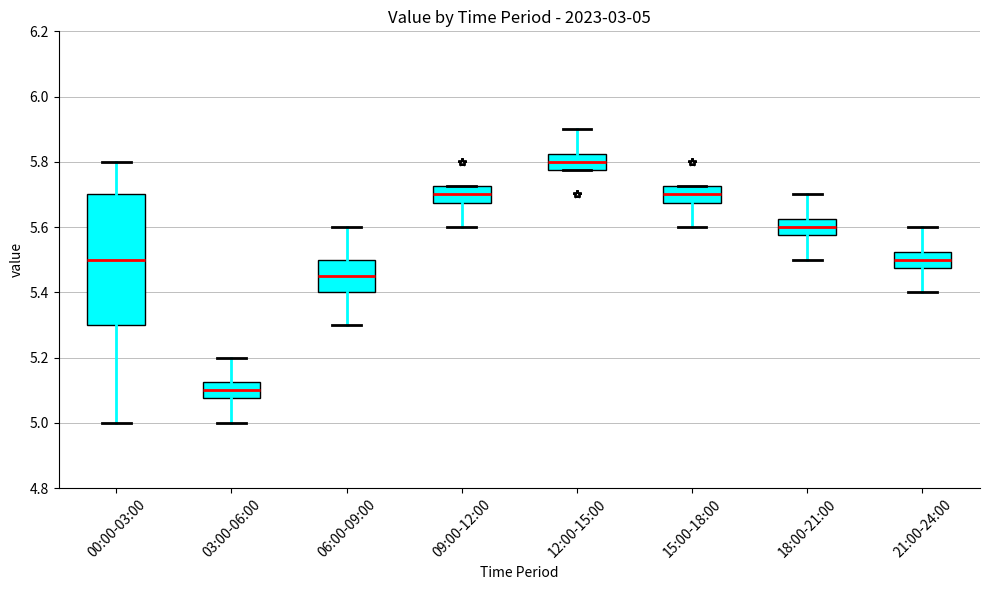

Which box is the tallest, from its lower edge to its upper edge?

00:00-03:00